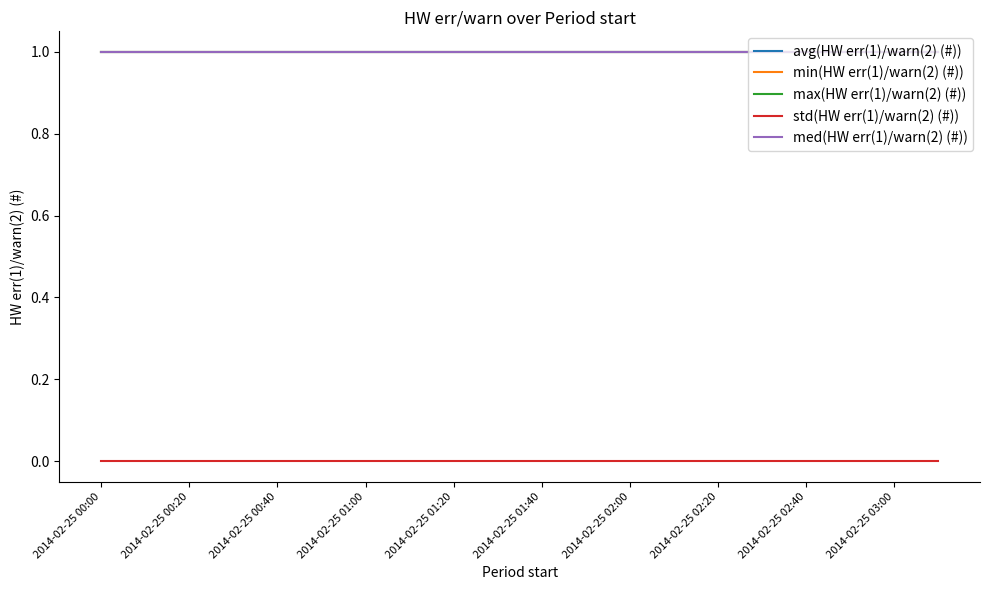

What is the value of the min(HW err(1)/warn(2) (#)) point at the 6th from the left?

1